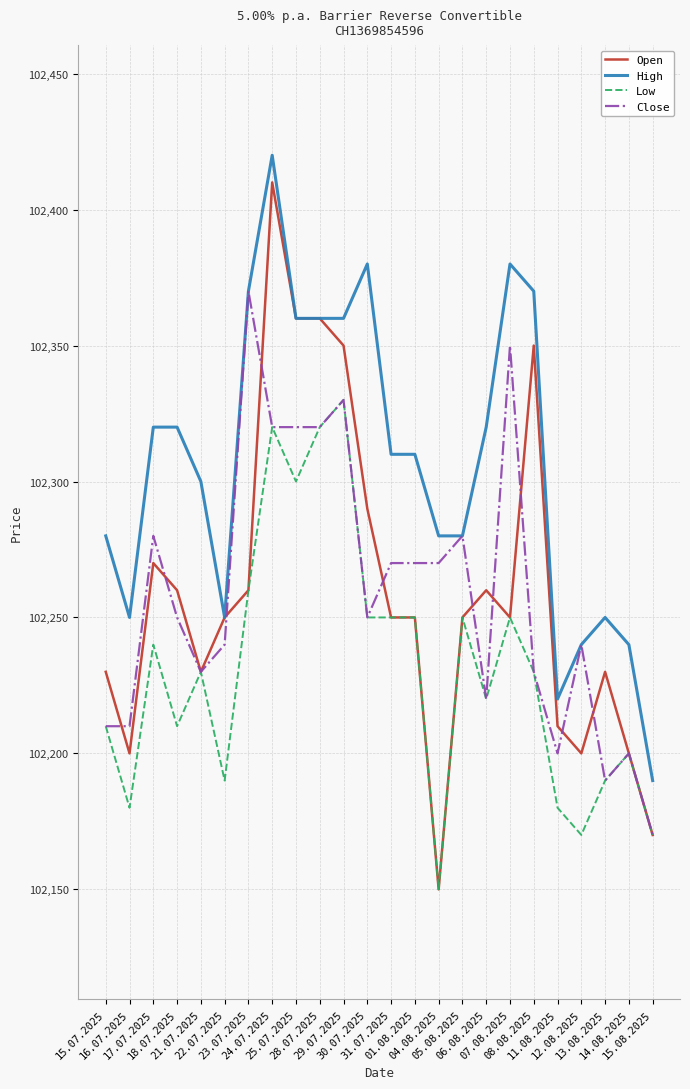

Does the chart display data point markers on the line(s)?

No